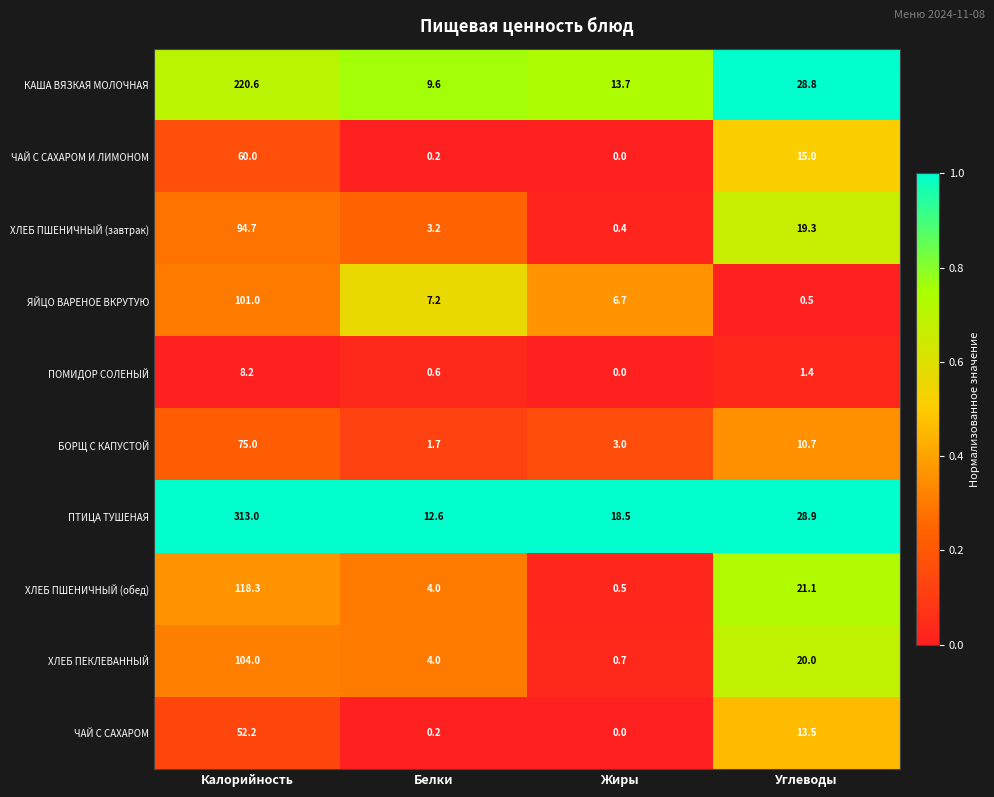

Where does the ЯЙЦО ВАРЕНОЕ ВКРУТУЮ series first go above 7?

Калорийность